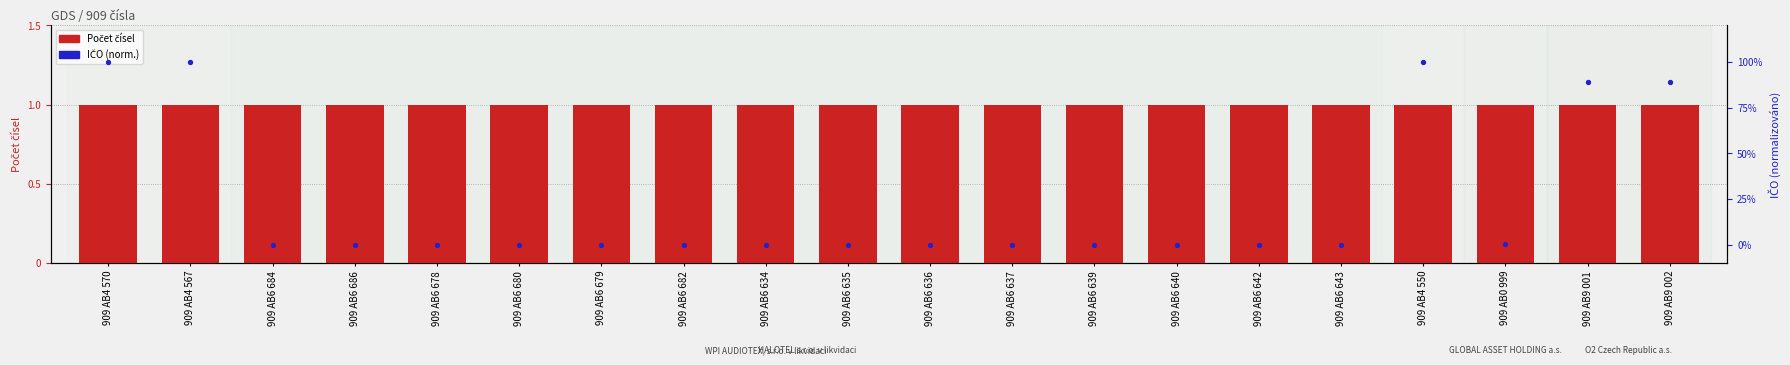

Which series contains the lowest Y value?

IČO (norm.)